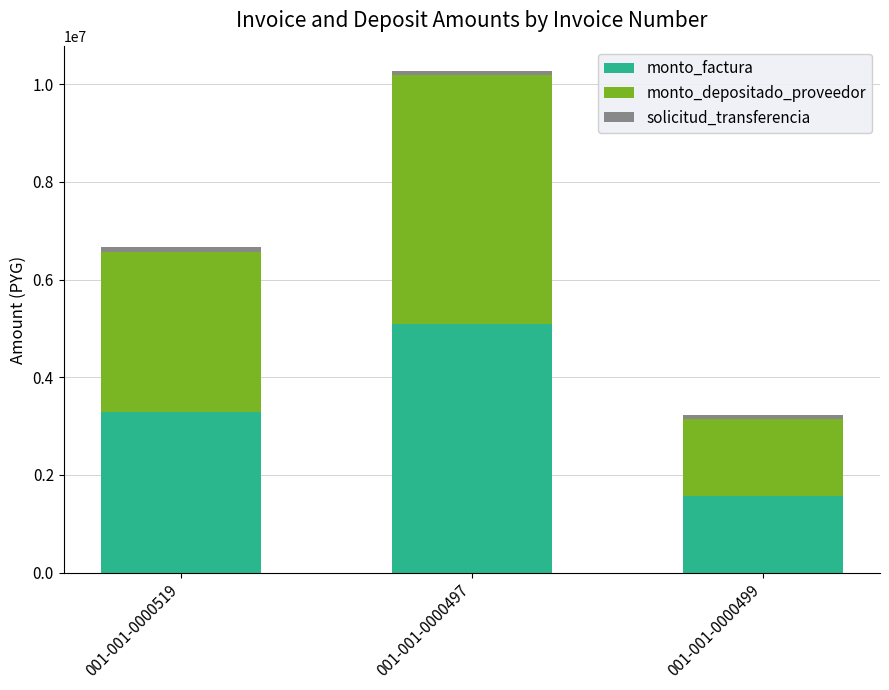

List the labels in order of monto_factura value, smallest first.

001-001-0000499, 001-001-0000519, 001-001-0000497